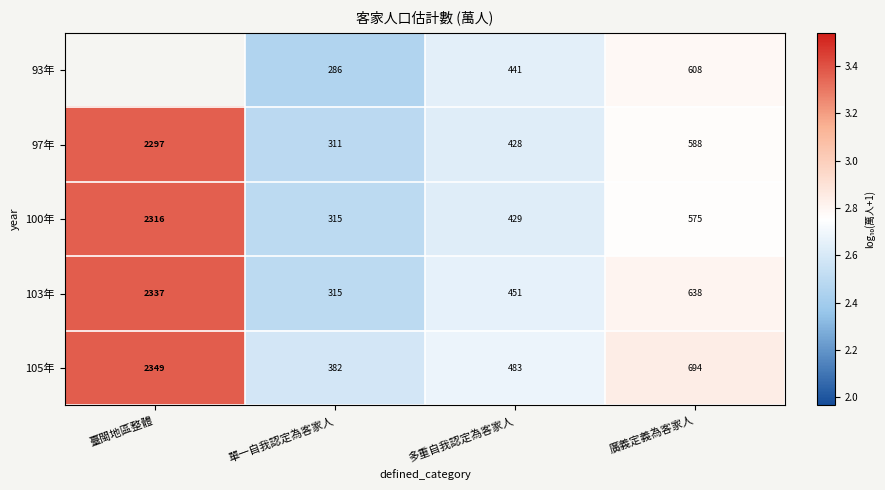

Is the value of 100年 at 多重自我認定為客家人 greater than the value of 93年 at 單一自我認定為客家人?

Yes